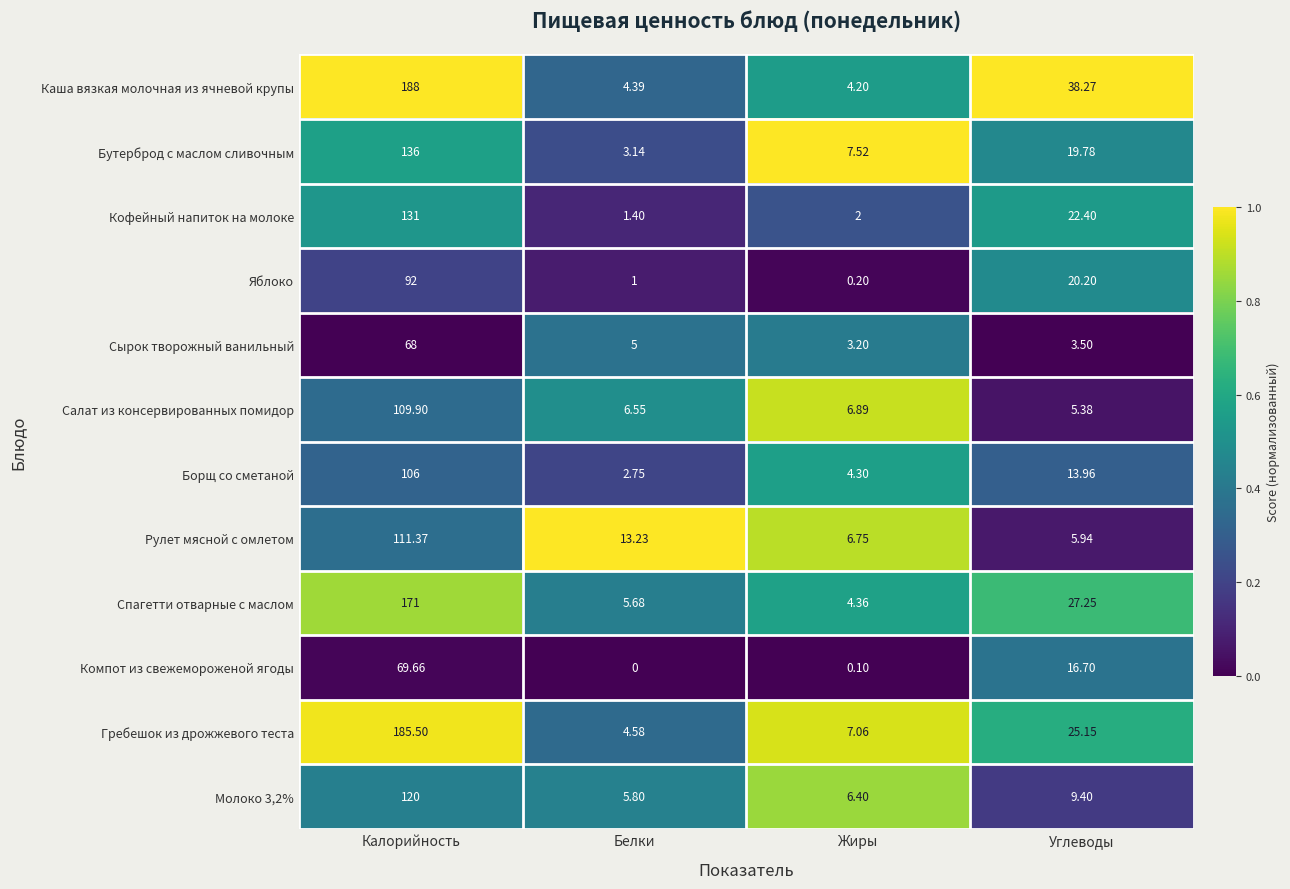

Which series has the widest spread of values?

Каша вязкая молочная из ячневой крупы